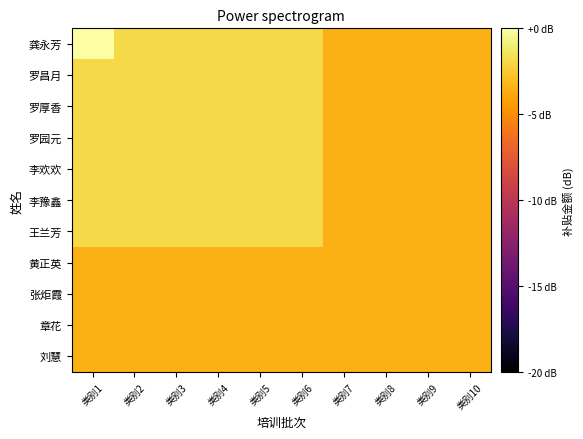

At which category does the chart reach its peak across all series?

类别1